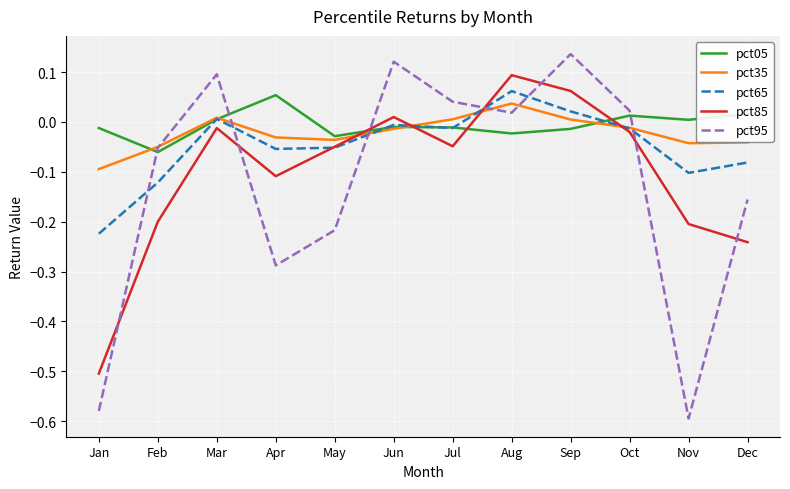

Which category has the highest value in the pct85 series?

Aug